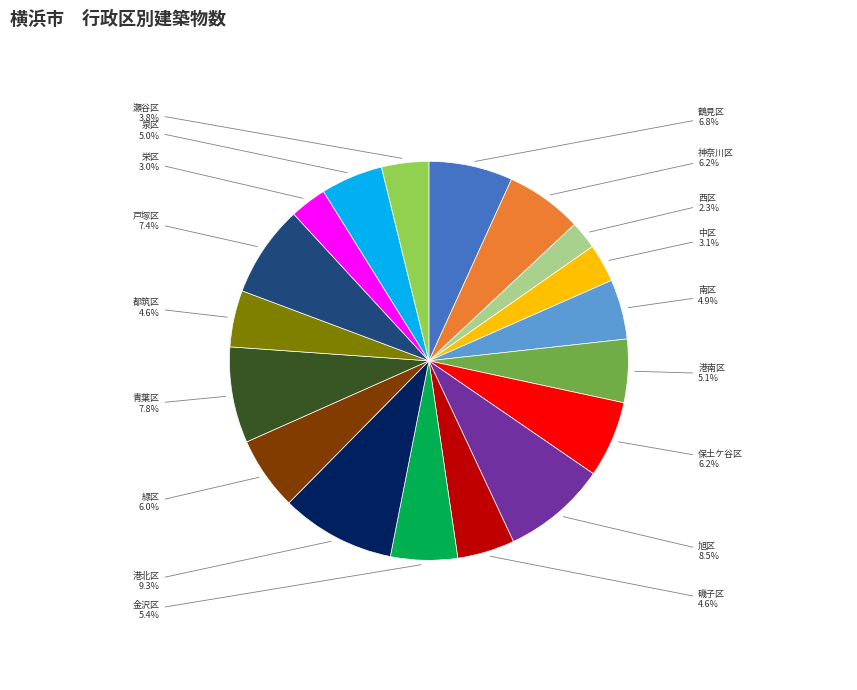

Which slice is the smallest?

西区